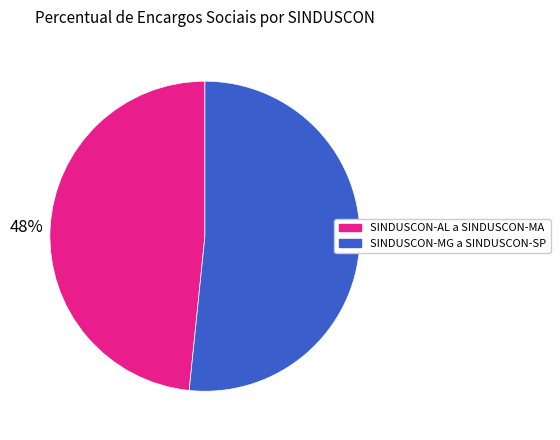

To the nearest percent, what portion does SINDUSCON-AL a SINDUSCON-MA represent?

48%